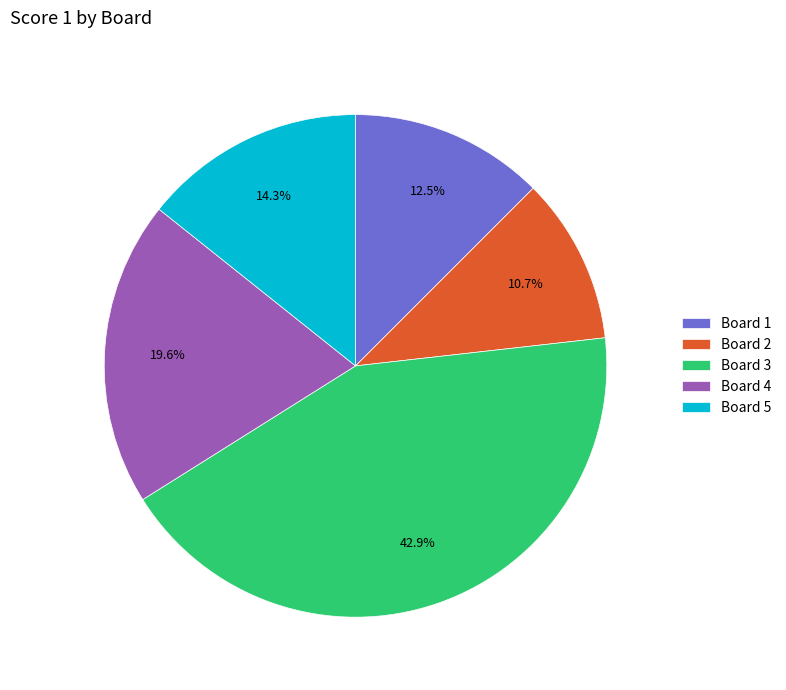

How much of the chart is everything except Board 1?

87.5%